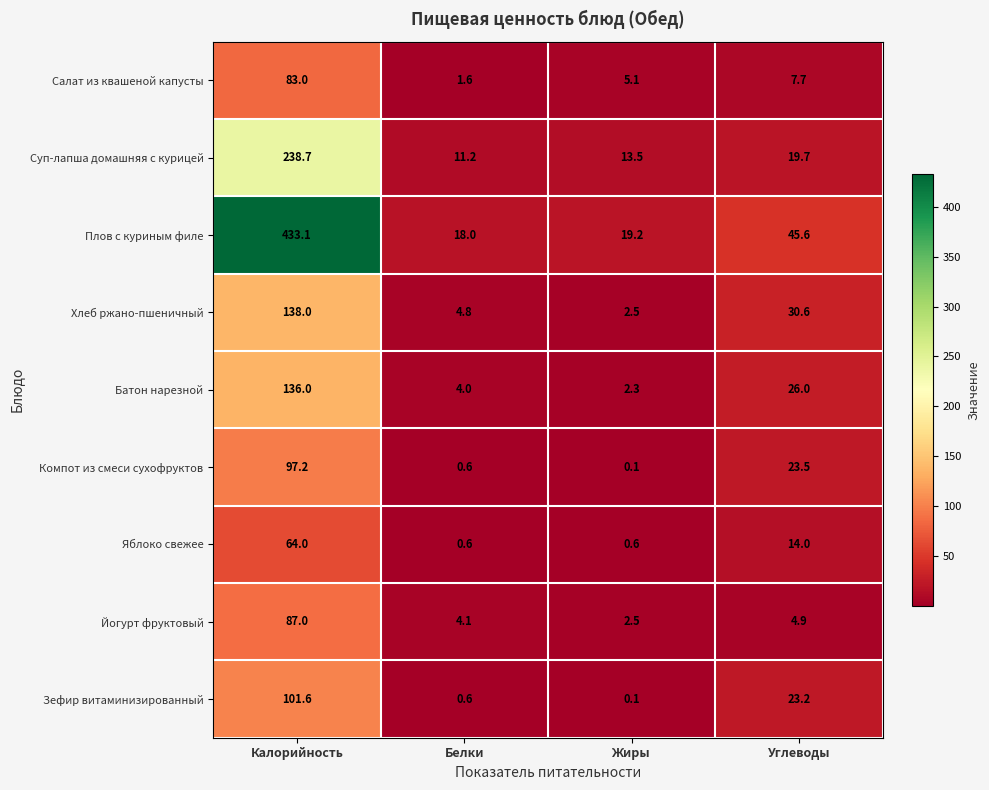

List the series in order of their peak value, lowest first.

Яблоко свежее, Салат из квашеной капусты, Йогурт фруктовый, Компот из смеси сухофруктов, Зефир витаминизированный, Батон нарезной, Хлеб ржано-пшеничный, Суп-лапша домашняя с курицей, Плов с куриным филе